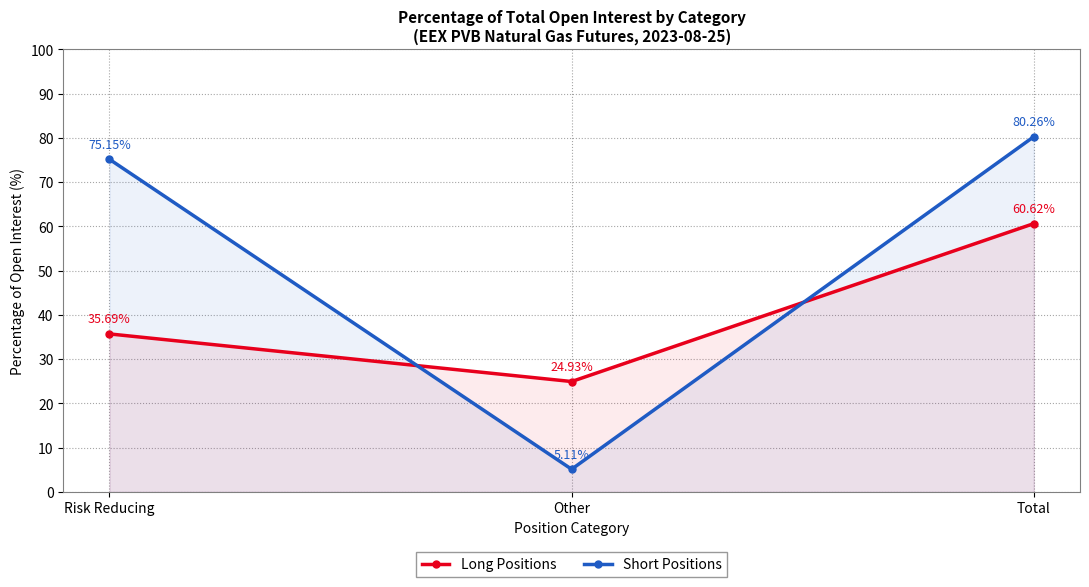

What is the difference between the maximum and second lowest values in the Short Positions series?

5.1